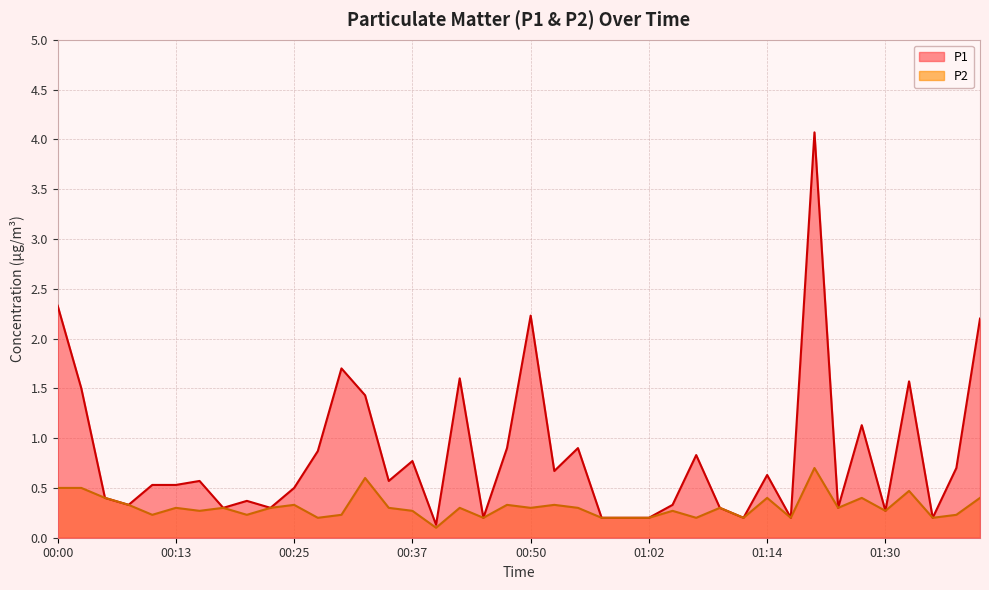

What is the difference between the maximum and minimum values in the P2 series?

0.6